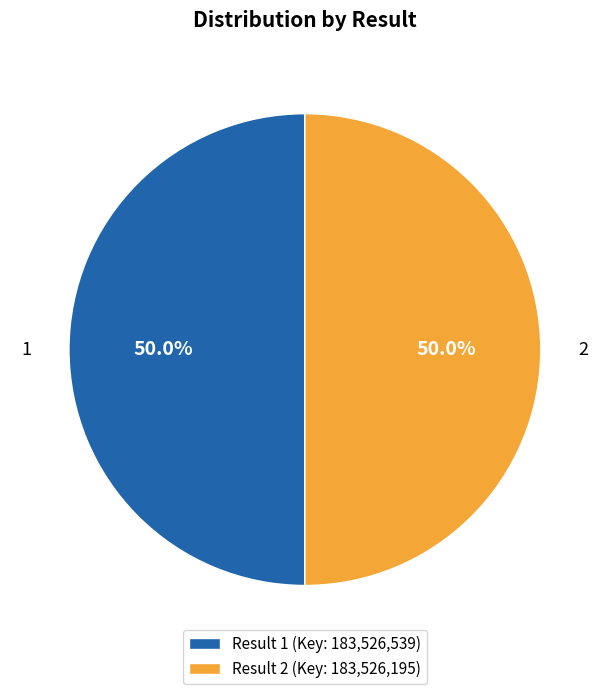

Combined, do 2 and 1 account for over 50%?

Yes